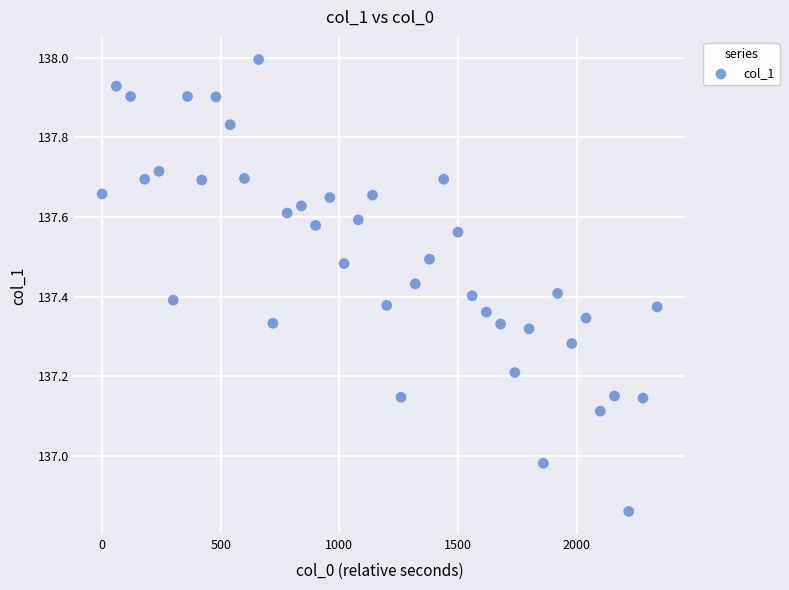

What is the range of X values (max minus min)?

2340.0